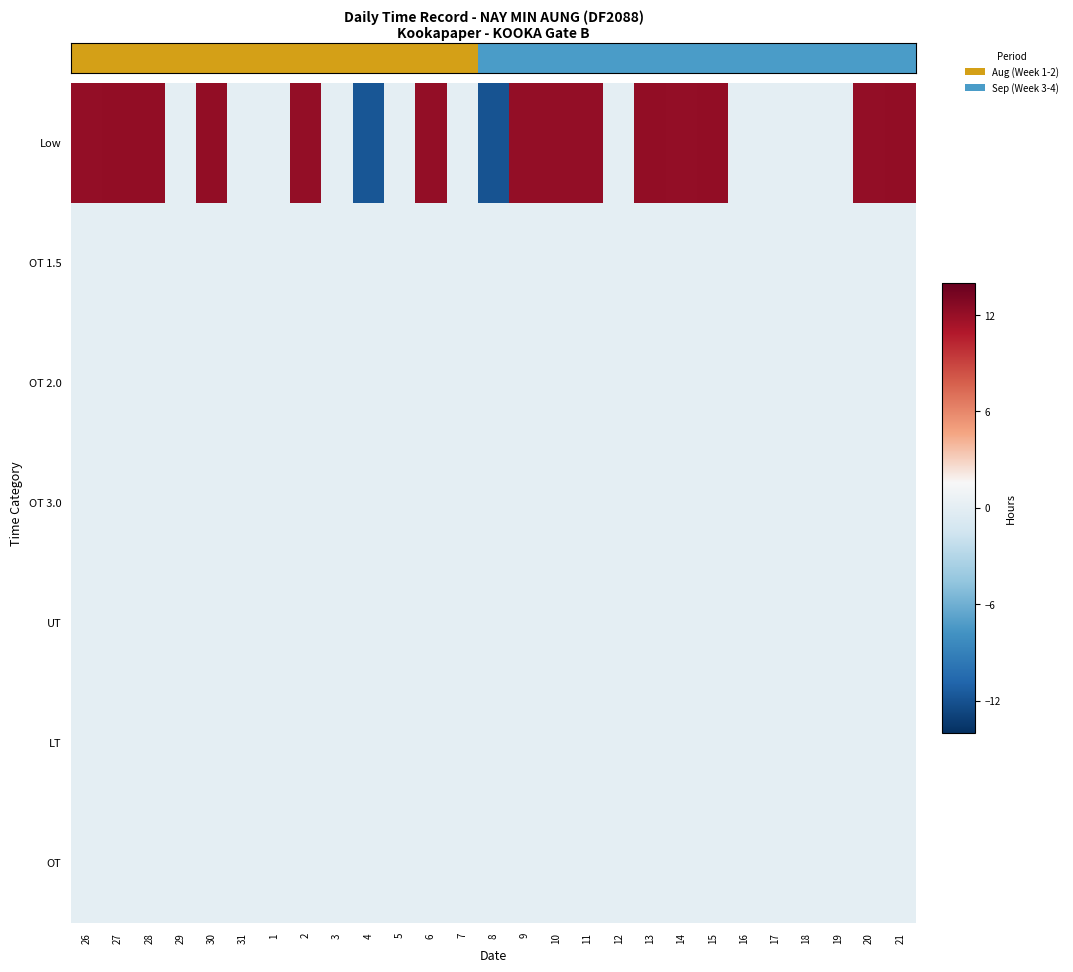

Which series has the largest total across all categories?

Low